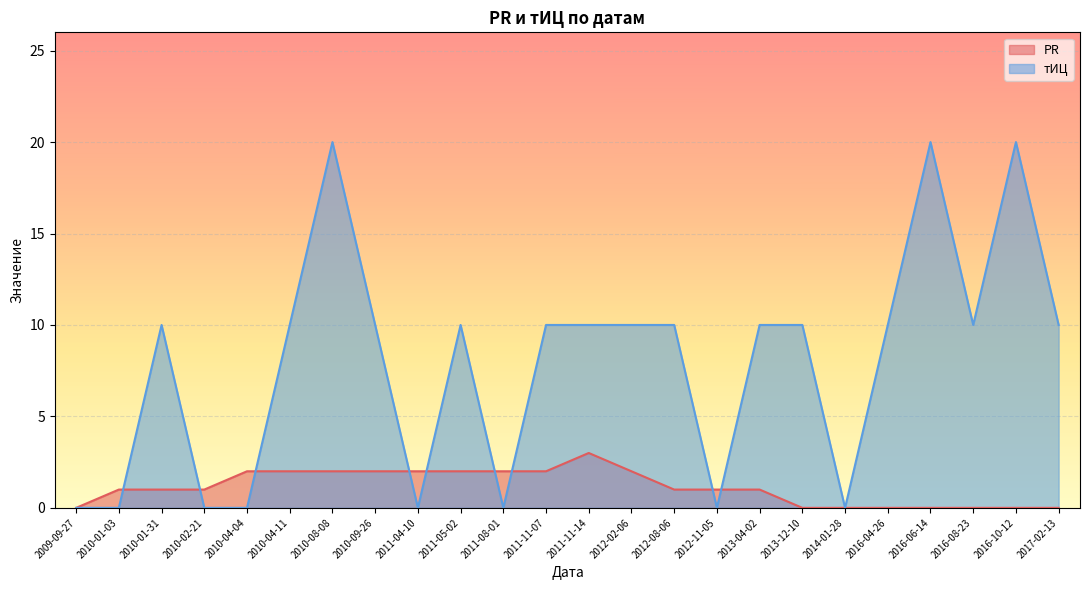

The value of тИЦ at 2010-08-08 is 20. True or false?

True